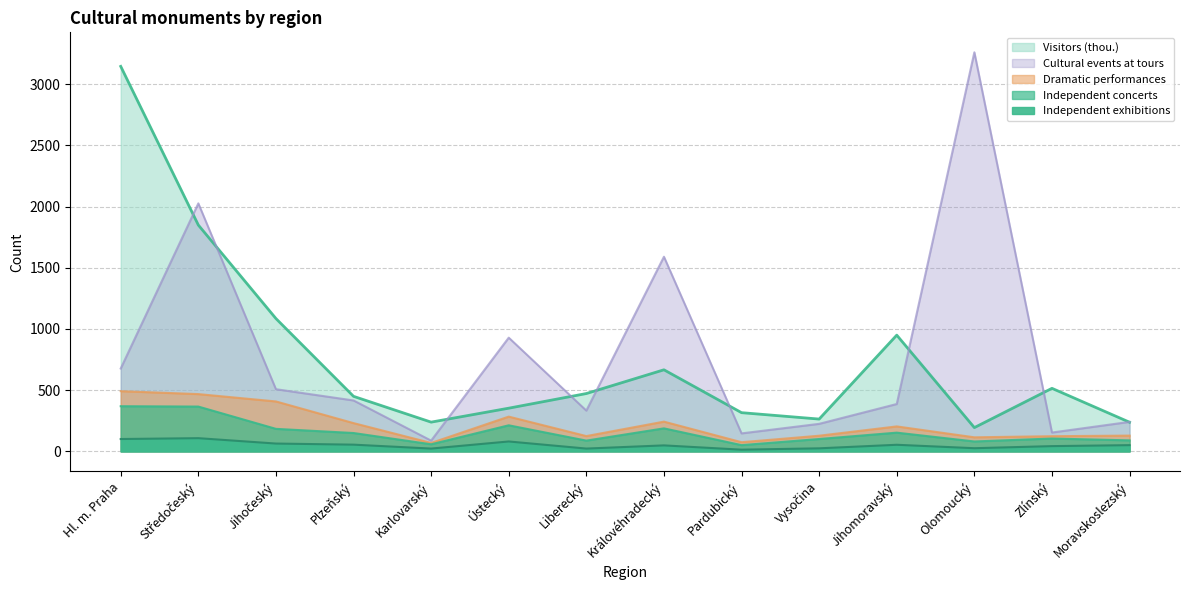

At which category does Cultural events at tours reach its first local peak?

Středočeský